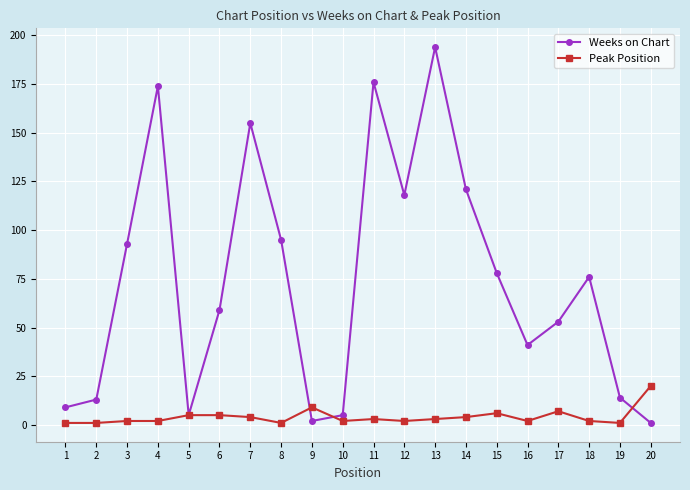

Rank the series by their average value, from highest to lowest.

Weeks on Chart, Peak Position